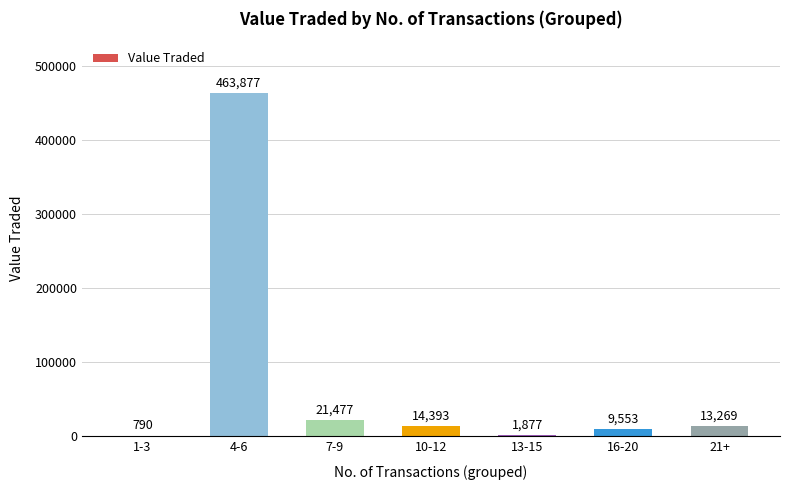

Read the value at 21+, to the nearest 10.

13270